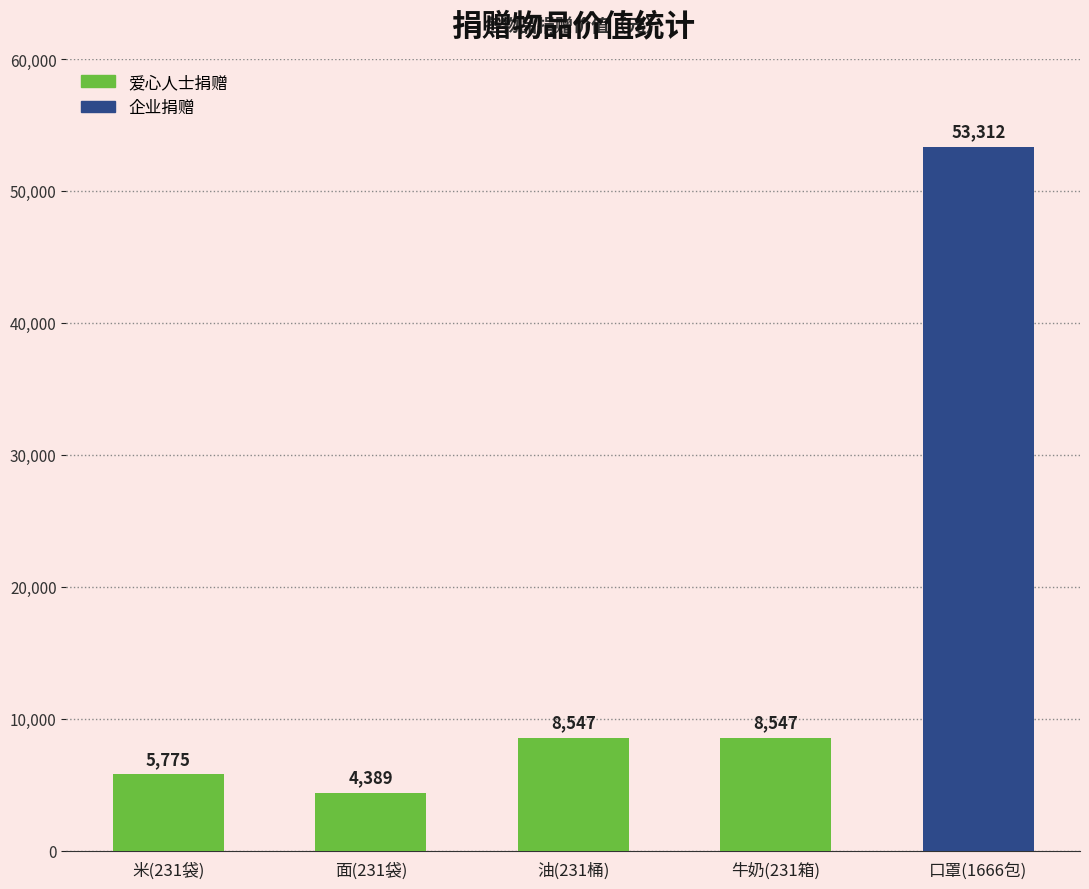

How many data points are less than 8547?

2